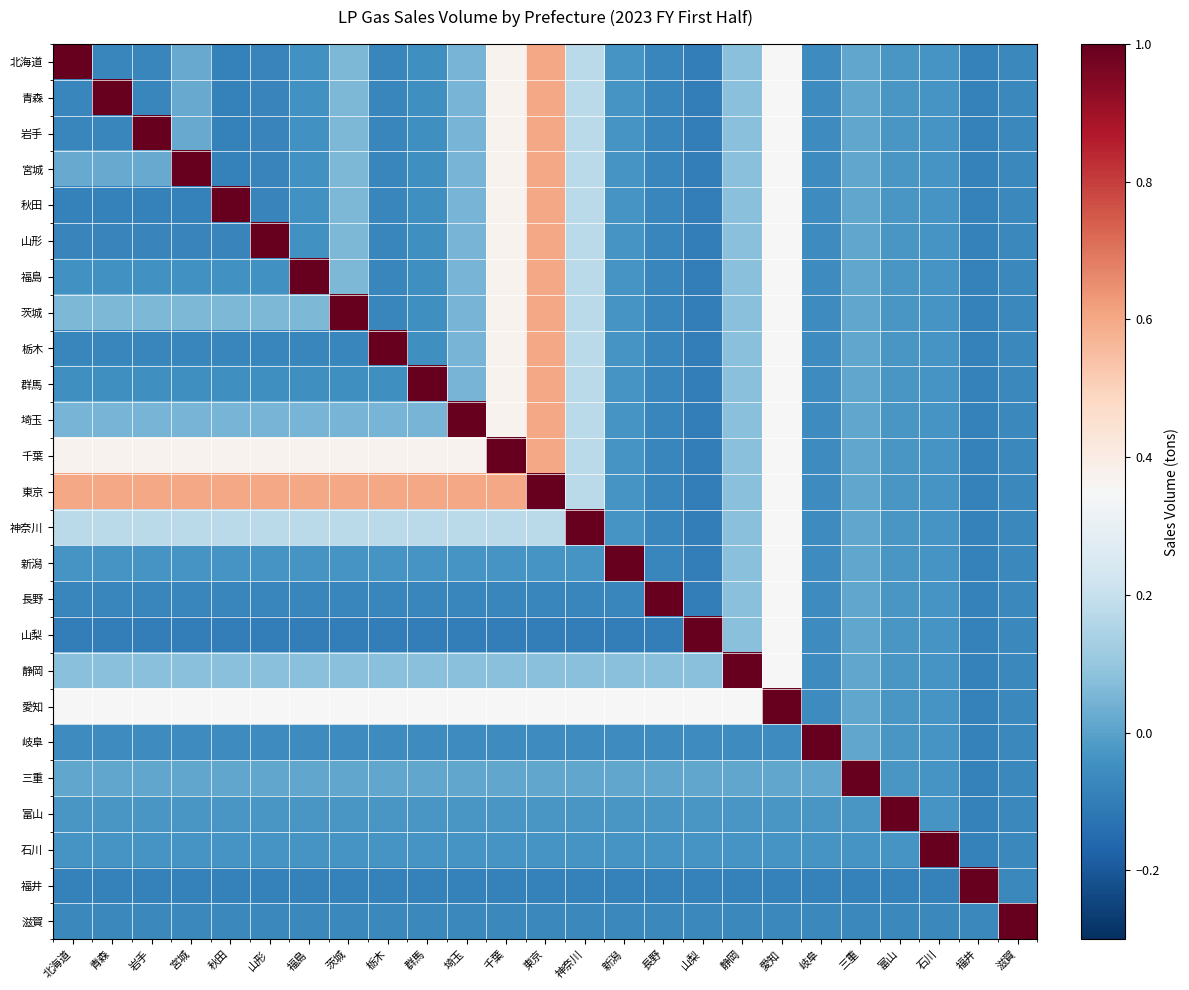

List the series in order of their peak value, lowest first.

北海道, 青森, 岩手, 宮城, 秋田, 山形, 福島, 茨城, 栃木, 群馬, 埼玉, 千葉, 東京, 神奈川, 新潟, 長野, 山梨, 静岡, 愛知, 岐阜, 三重, 富山, 石川, 福井, 滋賀